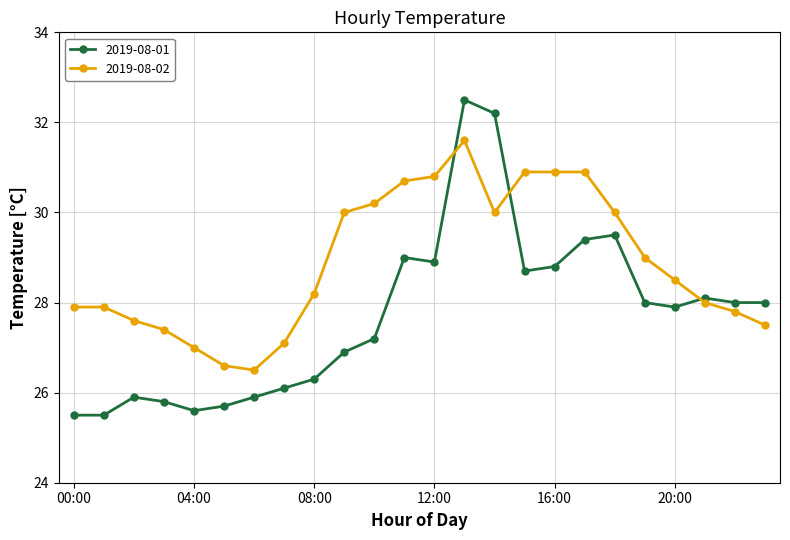

What is the smallest value displayed?

25.5